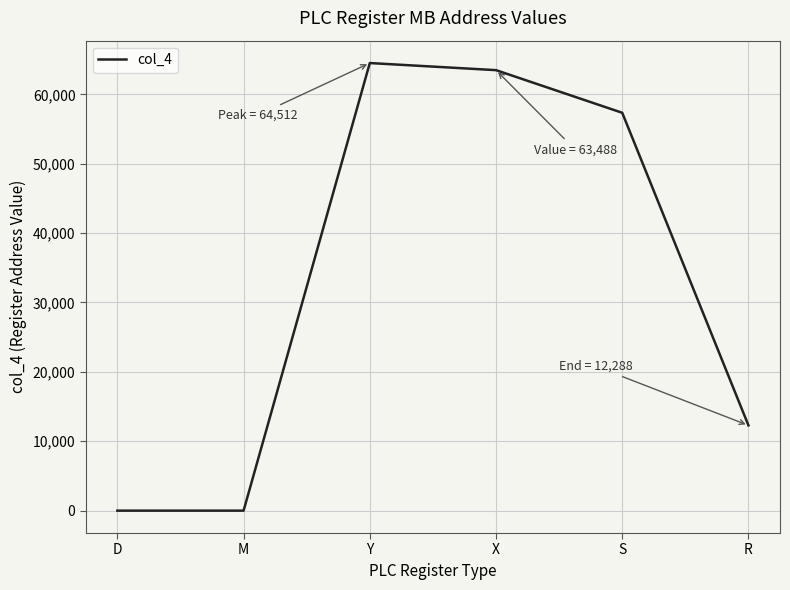

Reading right to left, transcribe all the data shown in this chart.

R=12288	S=57344	X=63488	Y=64512	M=0	D=0